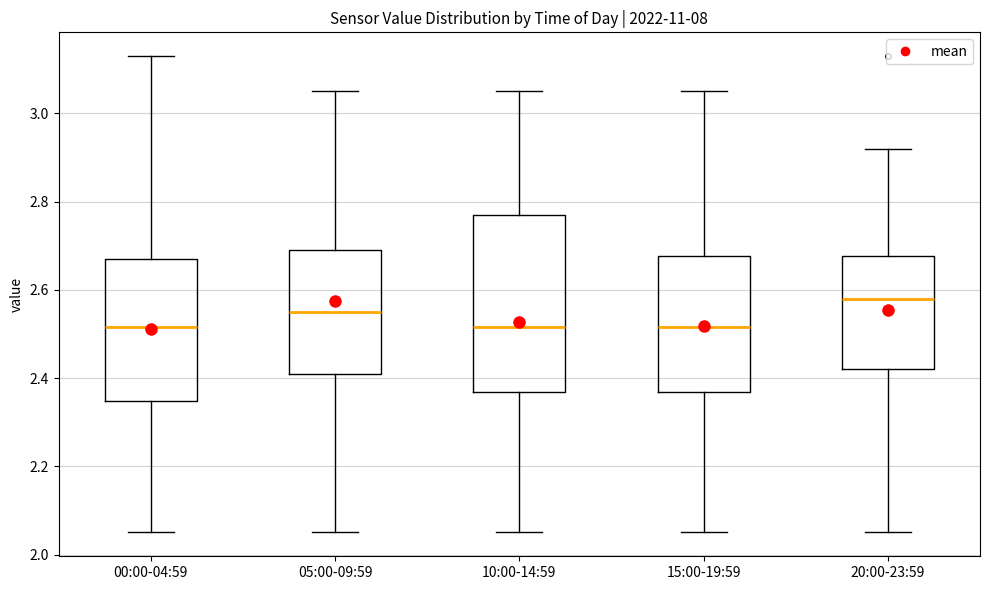

Where is the lower edge of the box for 20:00-23:59 on the y-axis? The values are not printed on the chart, so give them approximately, as read against the axis.

2.42